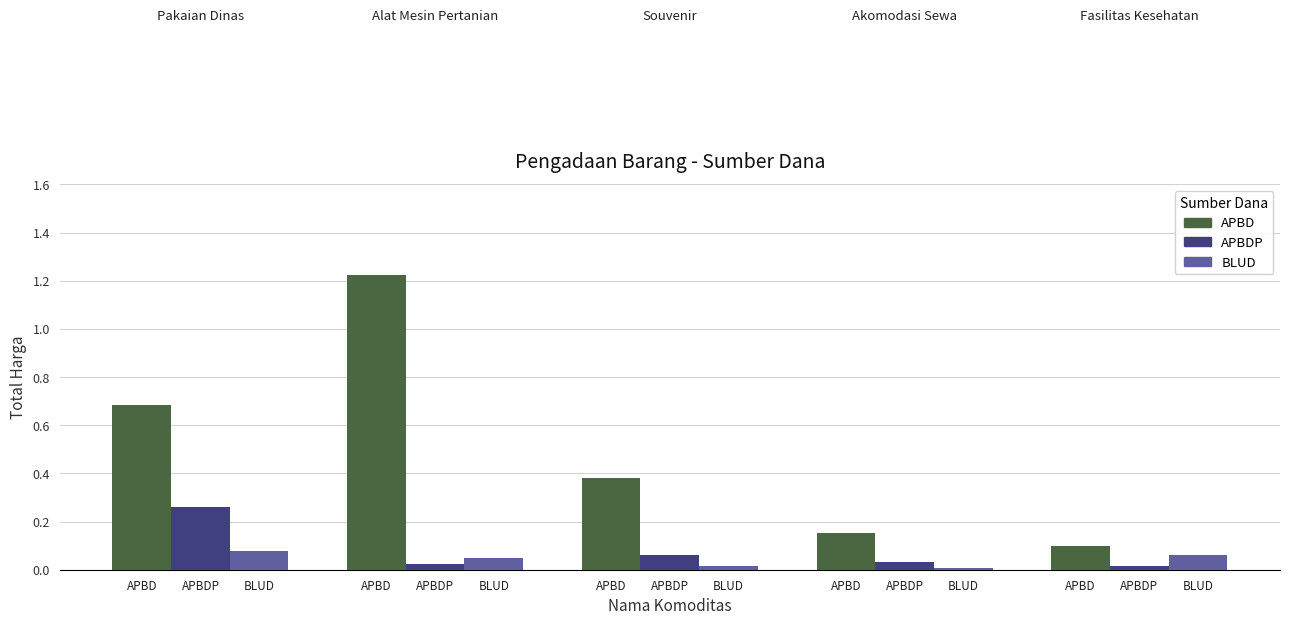

What are all the series names shown in the legend?

APBD, APBDP, BLUD